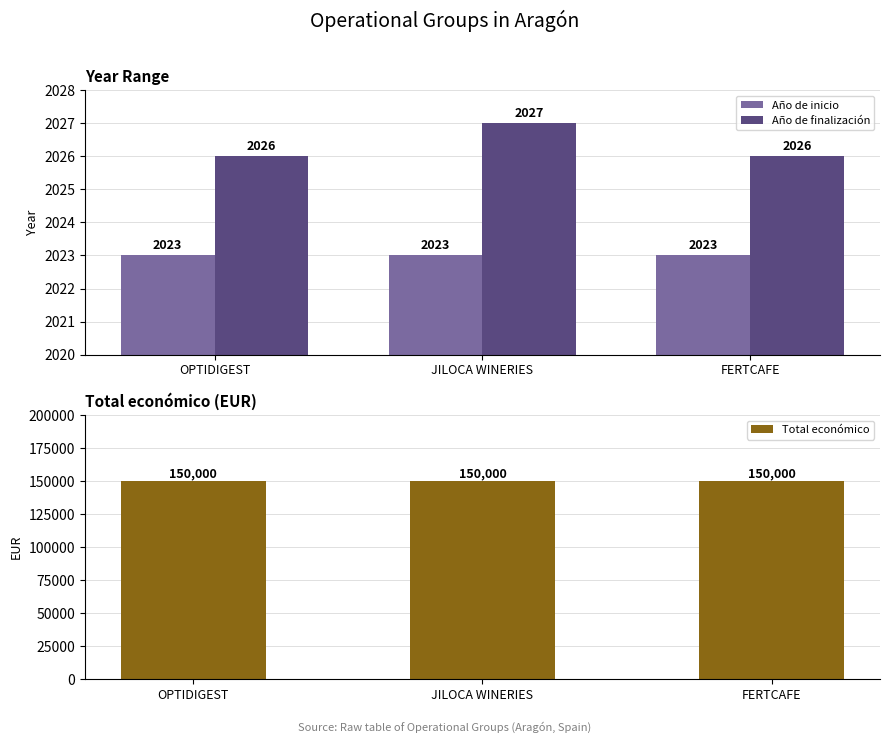

At OPTIDIGEST, list the series in order from largest to smallest.

Total económico, Año de finalización, Año de inicio